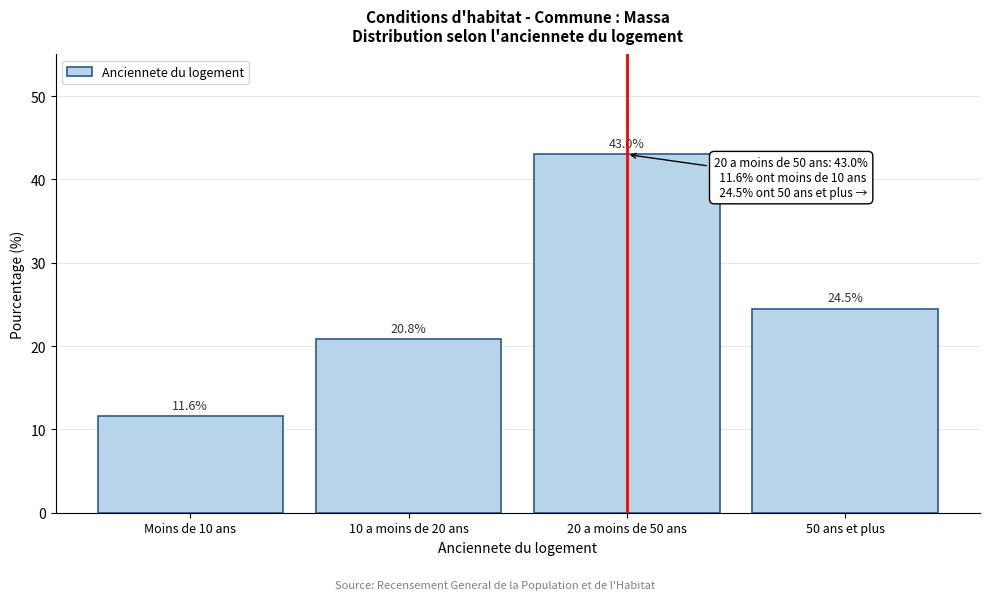

Reading left to right, what are all the values shown in this chart?

Moins de 10 ans=11.6	10 a moins de 20 ans=20.8	20 a moins de 50 ans=43.0	50 ans et plus=24.5